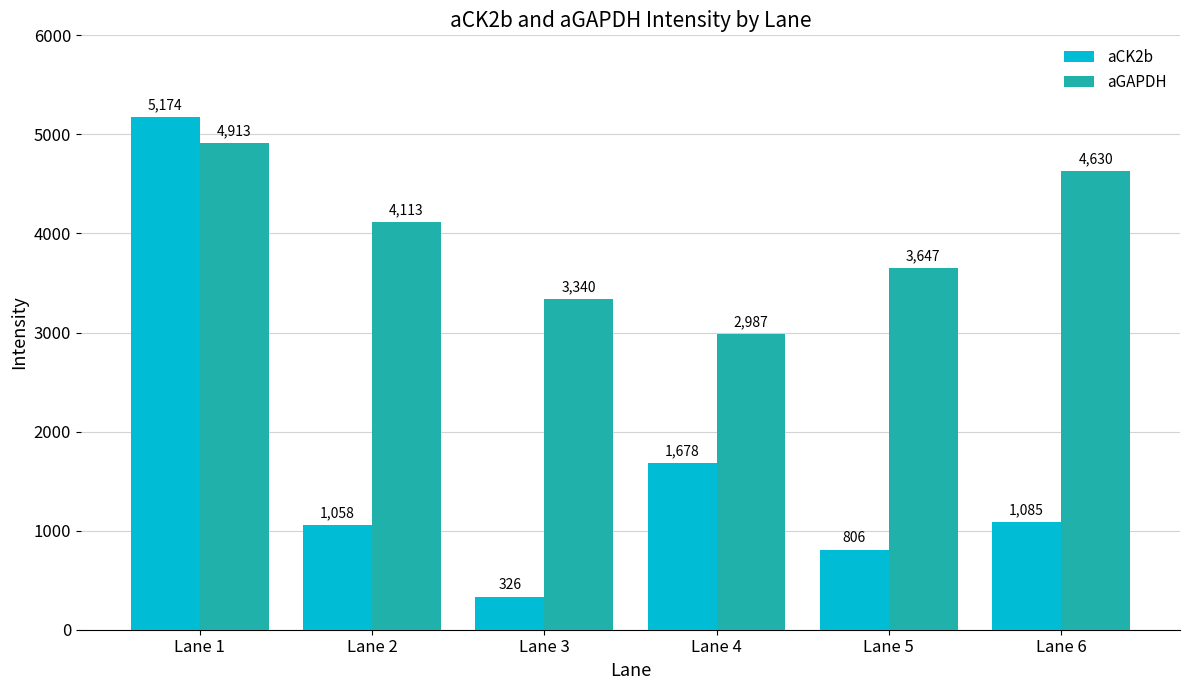

The value of aGAPDH at Lane 6 is 4629.8. True or false?

True